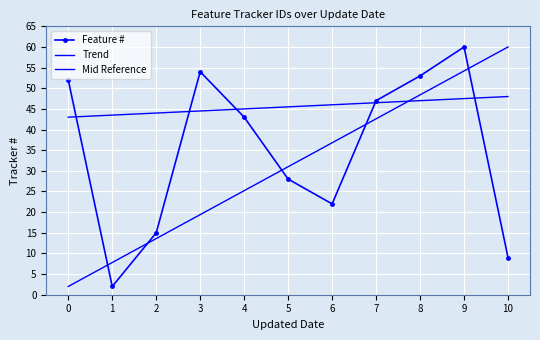

The value of Feature # at 1 is 2. True or false?

True